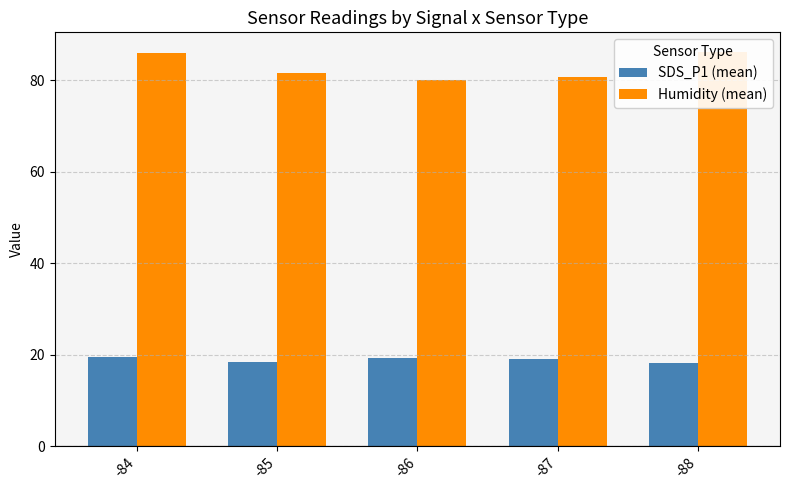

What is the difference between the maximum and minimum values in the Humidity (mean) series?

6.0